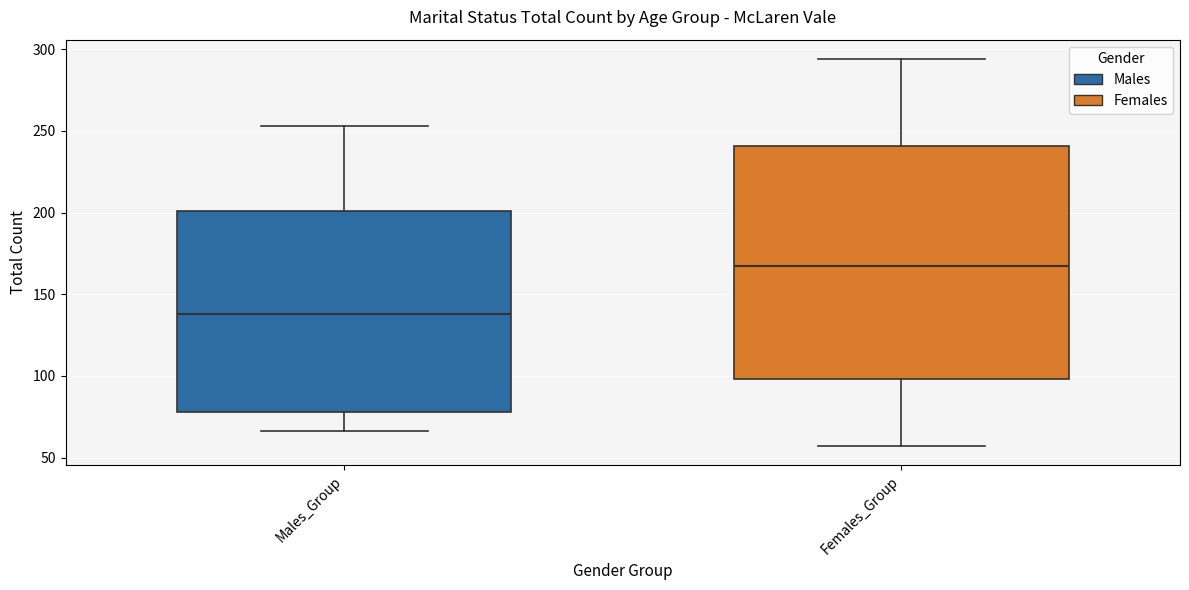

Reading left to right, read every box against the y-axis: the position of its median line, the range the box covers, and the ends of its whiskers. The values are not printed on the chart, so give them approximately, as read against the axis.

Males_Group: median 140, box 80 to 200, whiskers 65 to 255
Females_Group: median 165, box 100 to 240, whiskers 55 to 295